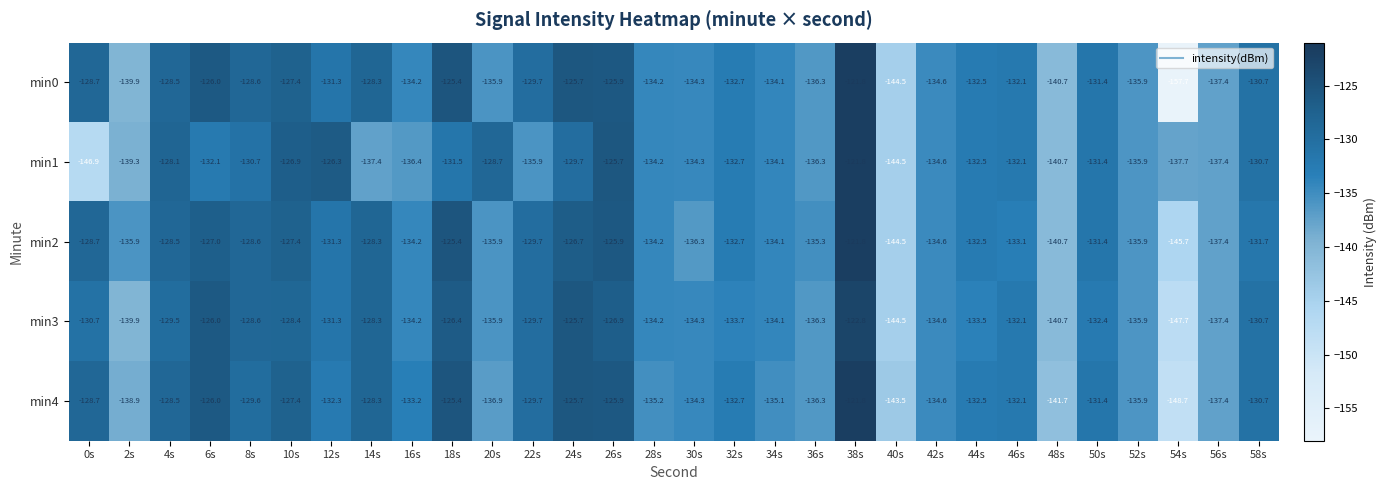

At which category does the chart reach its minimum across all series?

54s